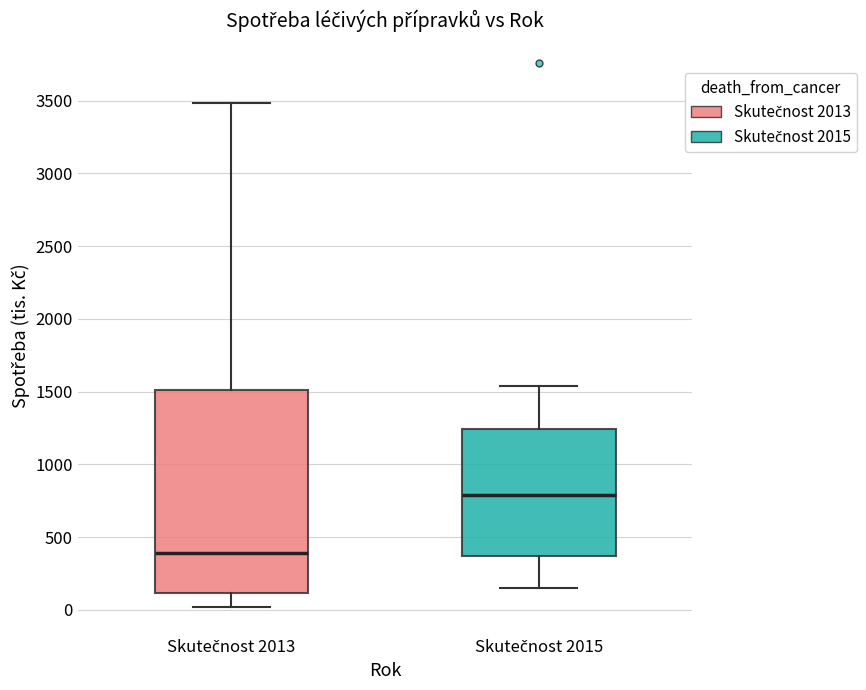

Comparing the boxes themselves (not the whiskers), which one is the tallest?

Skutečnost 2013